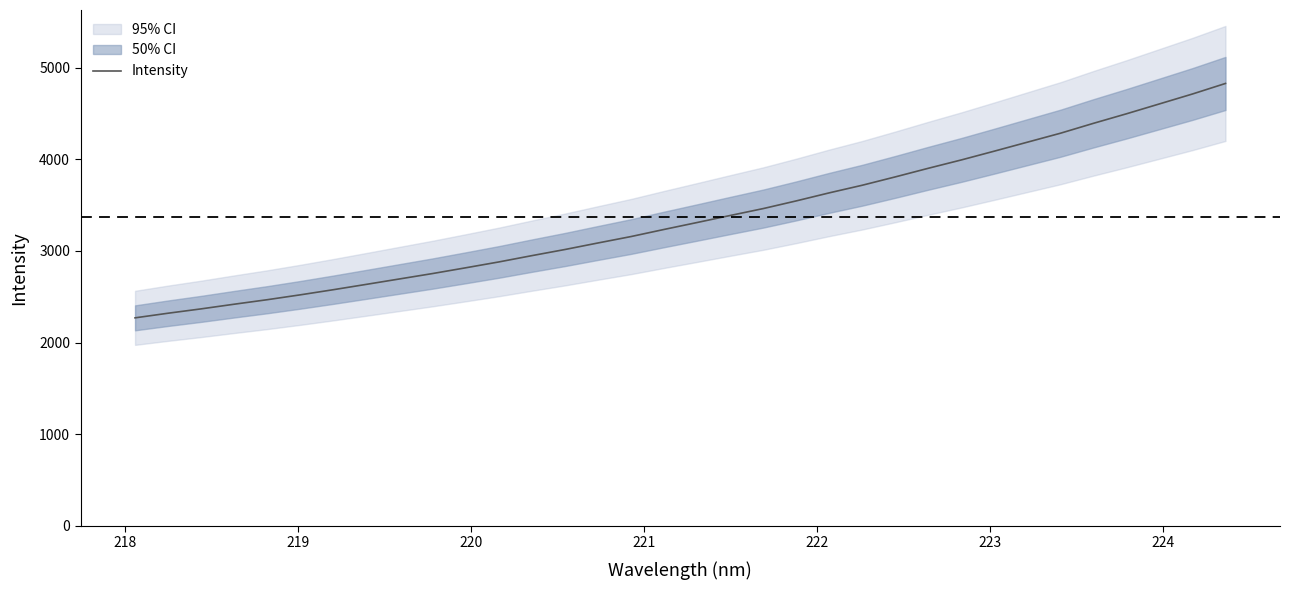

What is the lowest value of the Intensity series?

2269.9